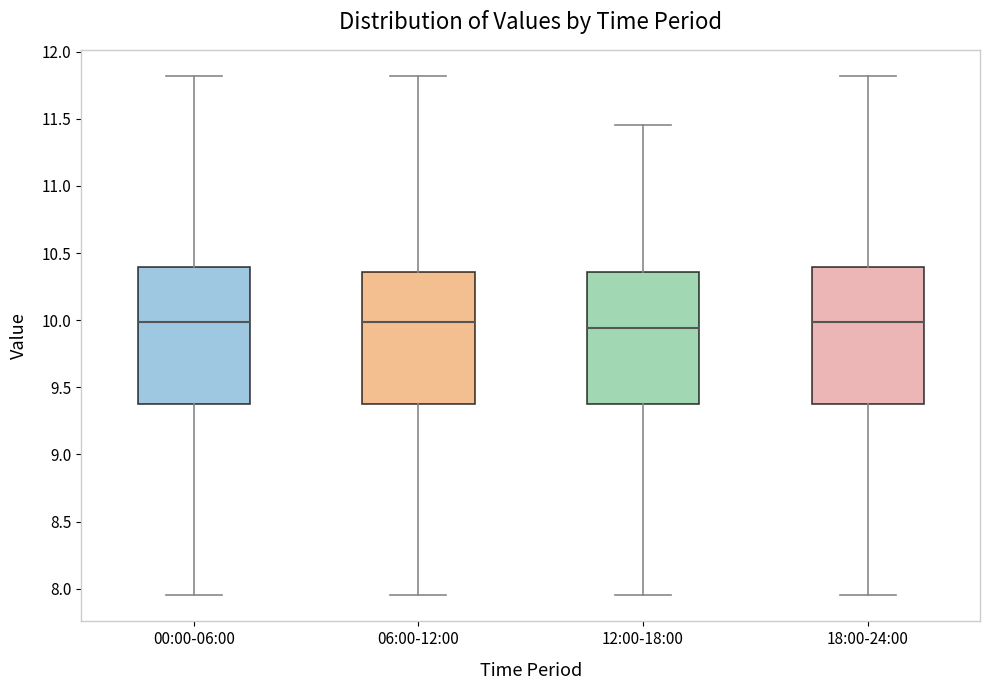

Where does the lower whisker of the box for 12:00-18:00 end on the y-axis? The values are not printed on the chart, so give them approximately, as read against the axis.

7.95